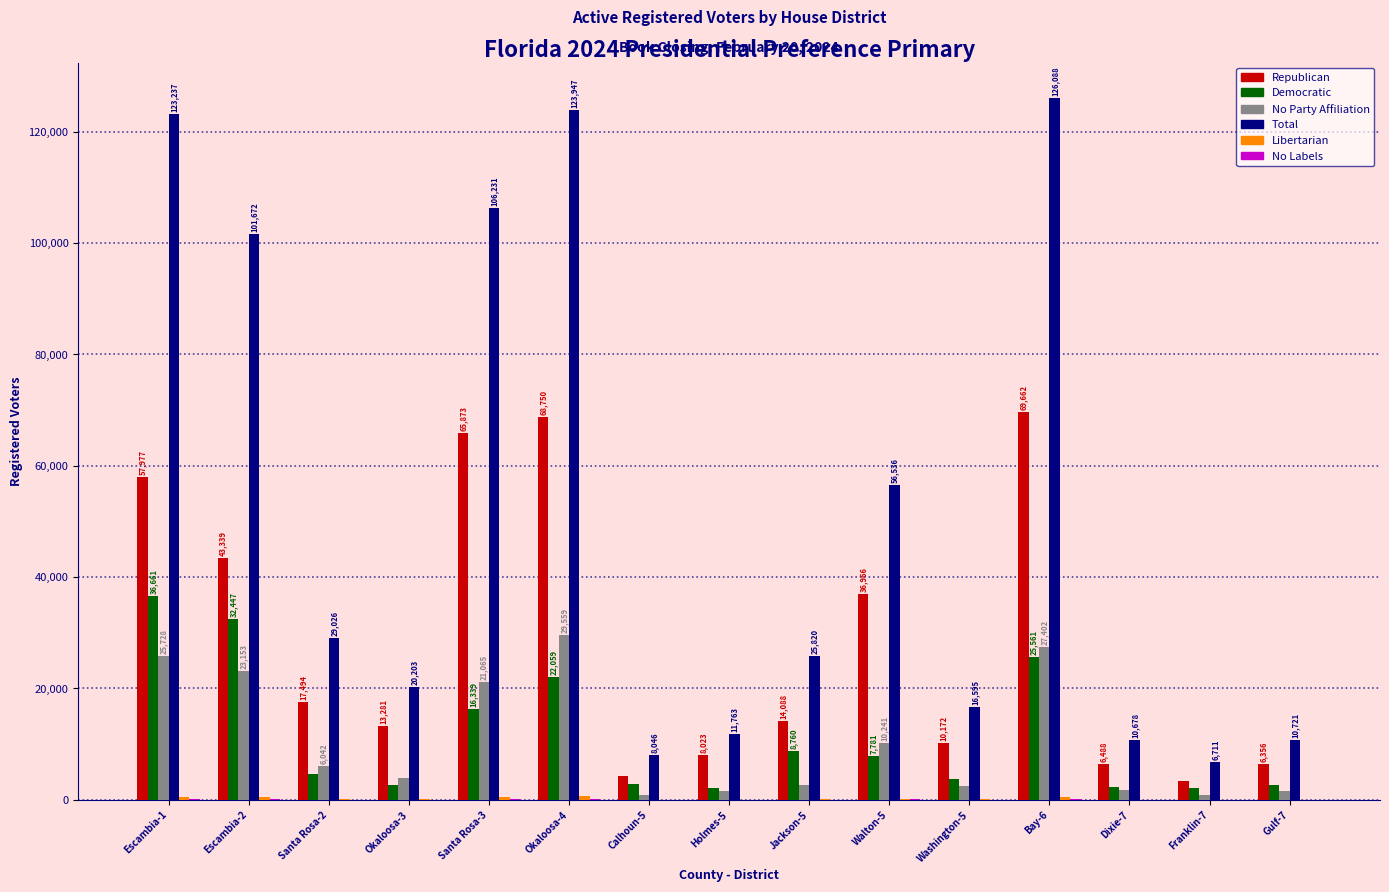

Does the chart contain stacked bars?

No